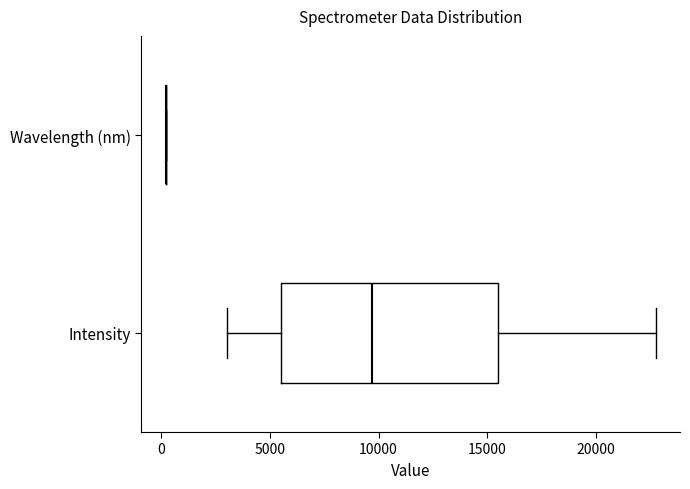

Reading bottom to top, read every box against the x-axis: the position of its median line, the range the box covers, and the ends of its whiskers. The values are not printed on the chart, so give them approximately, as read against the axis.

Intensity: median 9500, box 5500 to 15500, whiskers 3000 to 22500
Wavelength (nm): box collapsed to a line at 0, whiskers 0 to 0